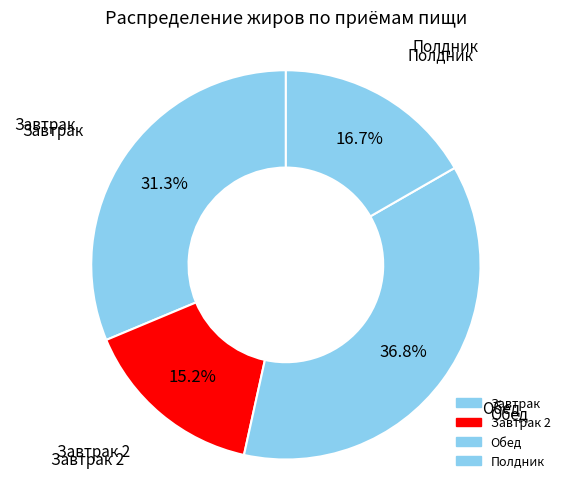

How many segments does this pie chart have?

4